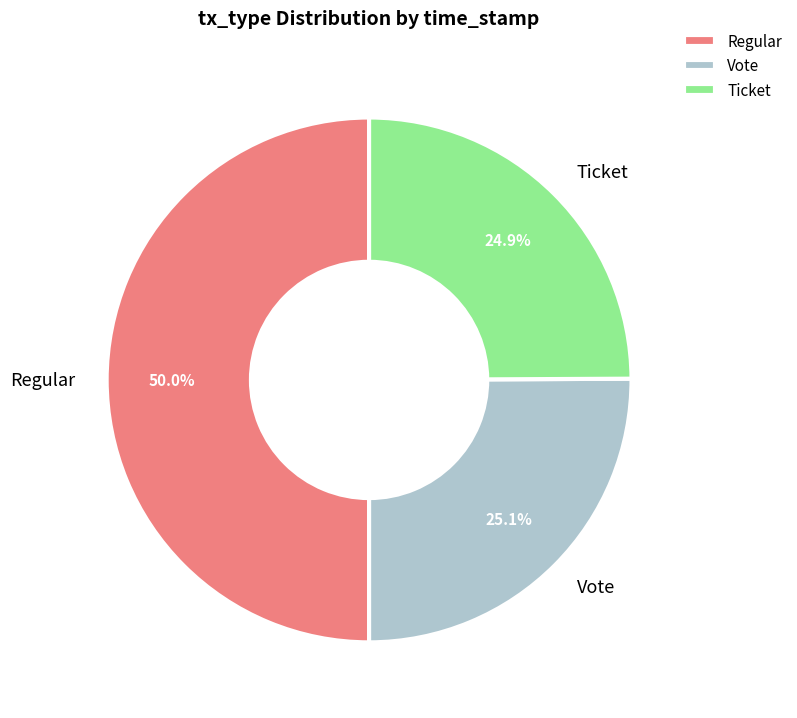

Is it true that Regular is 18% of the pie?

False